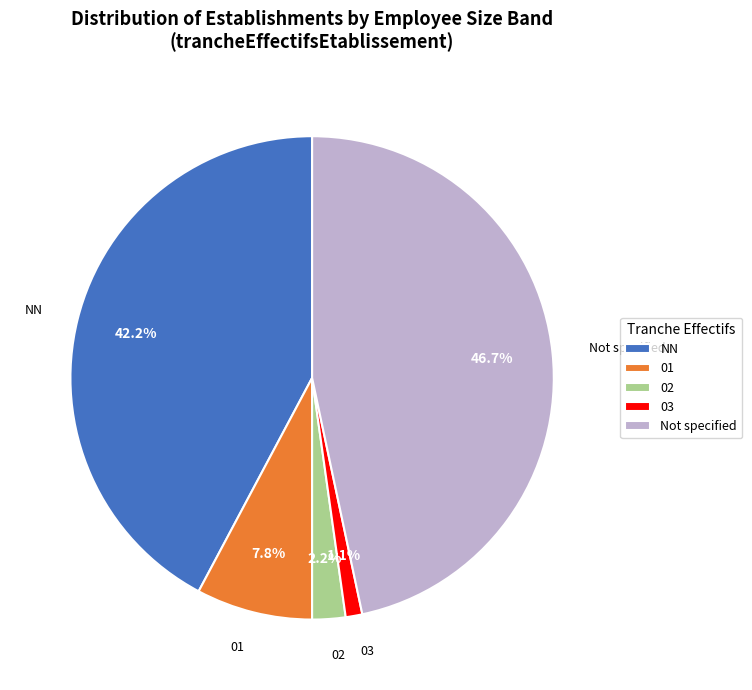

Does 01 represent more than half of the total?

No